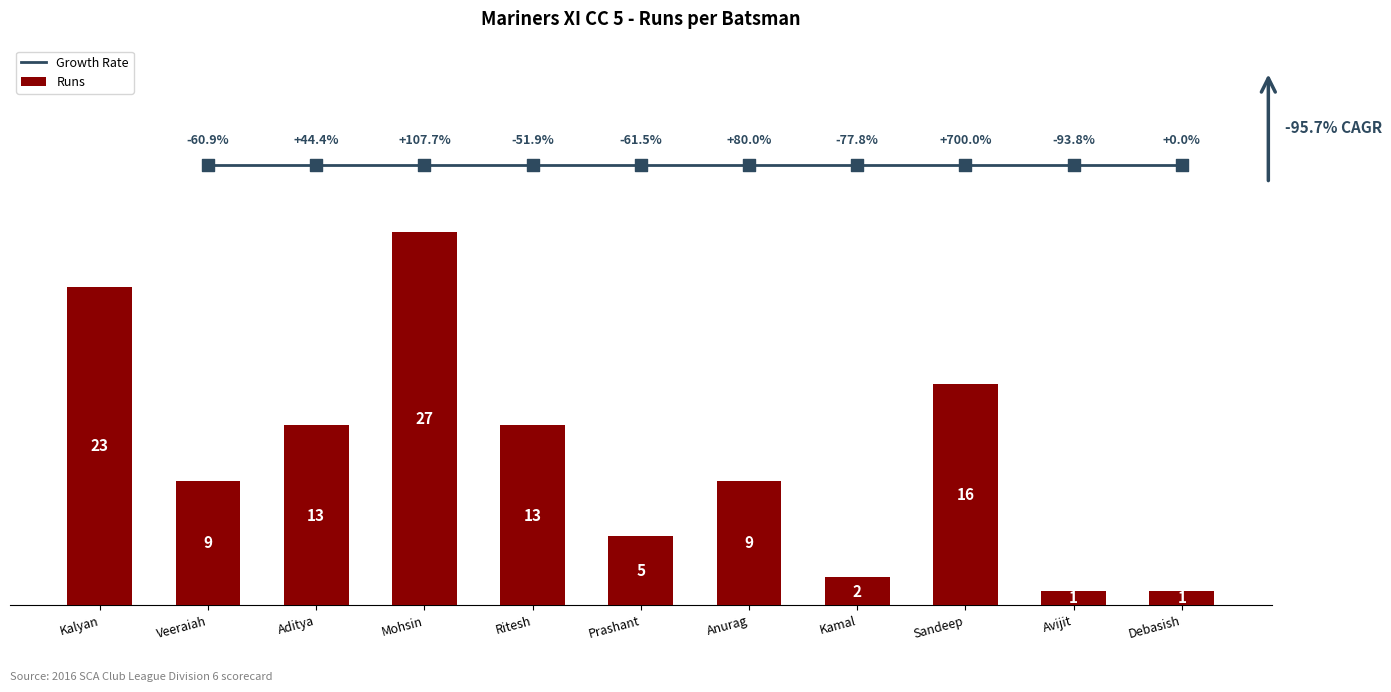

What is the change in value from Prashant to Debasish?

-4